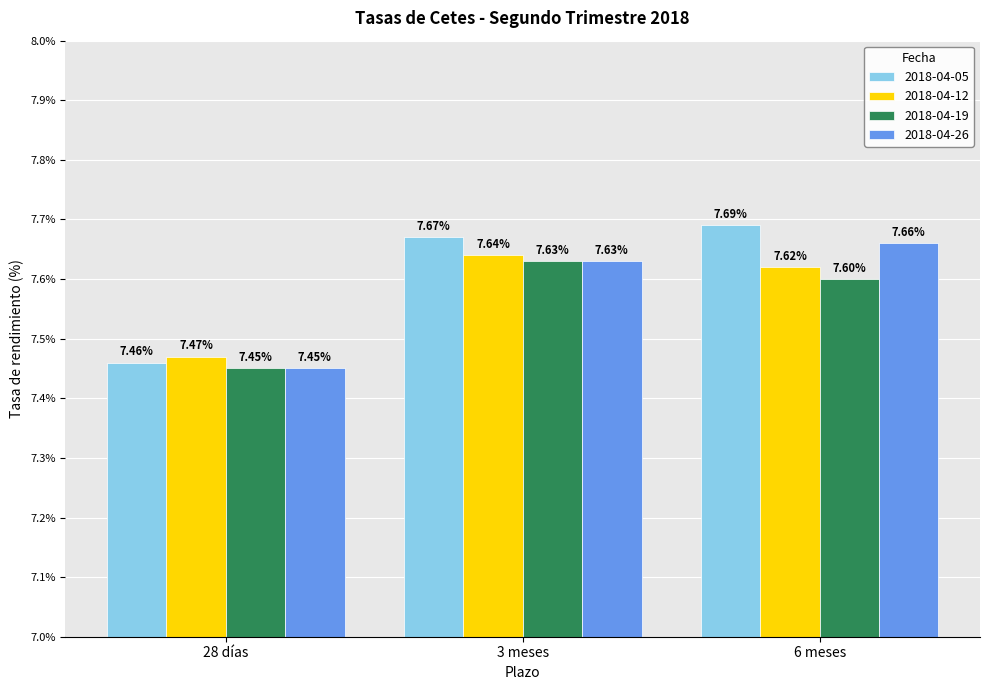

What value does the 2018-04-19 series have at 3 meses?

7.6